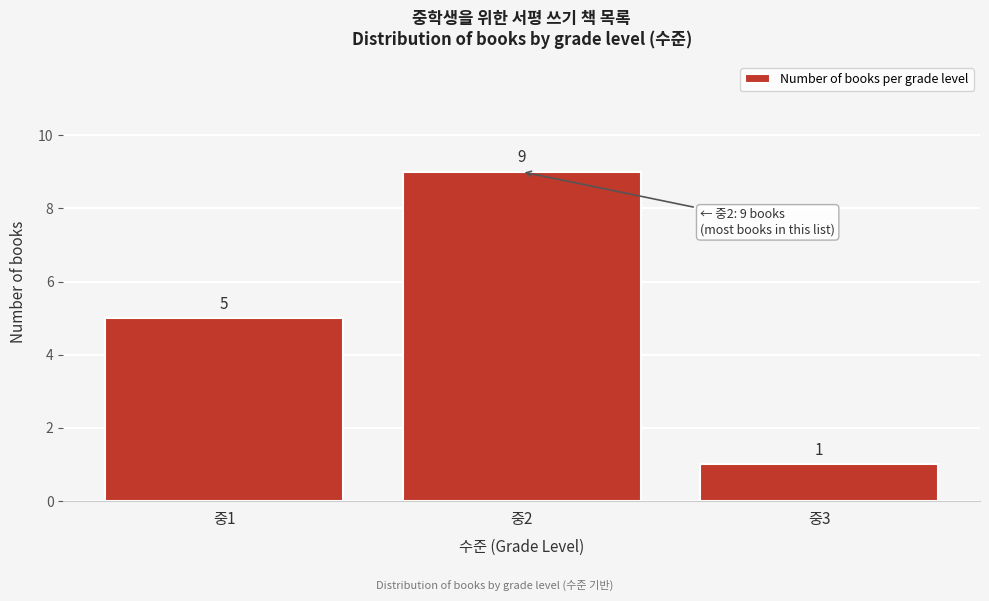

Reading left to right, what are all the values shown in this chart?

5	9	1